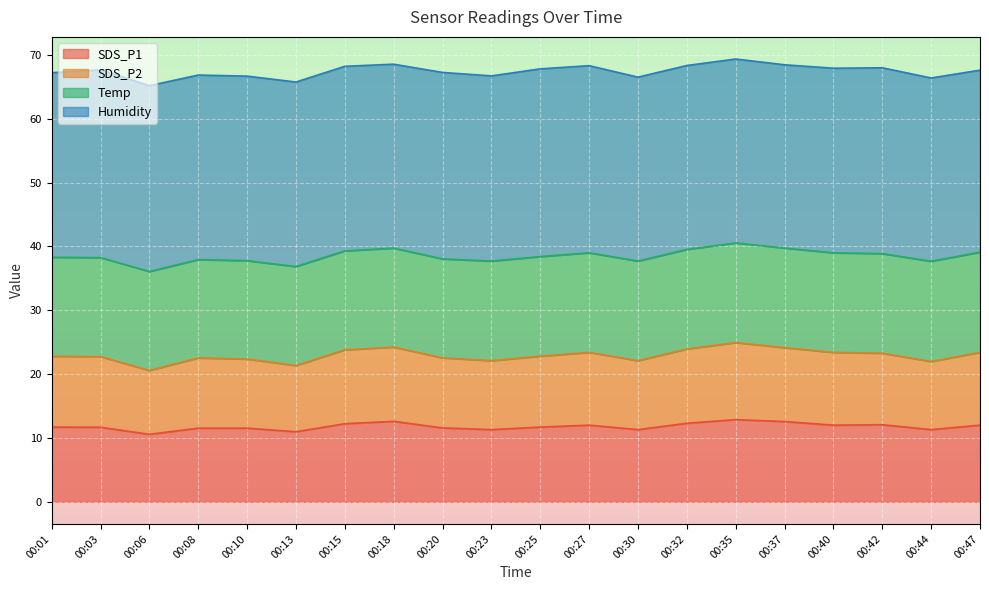

What is the value of the SDS_P2 point at the 14th from the left?

23.9